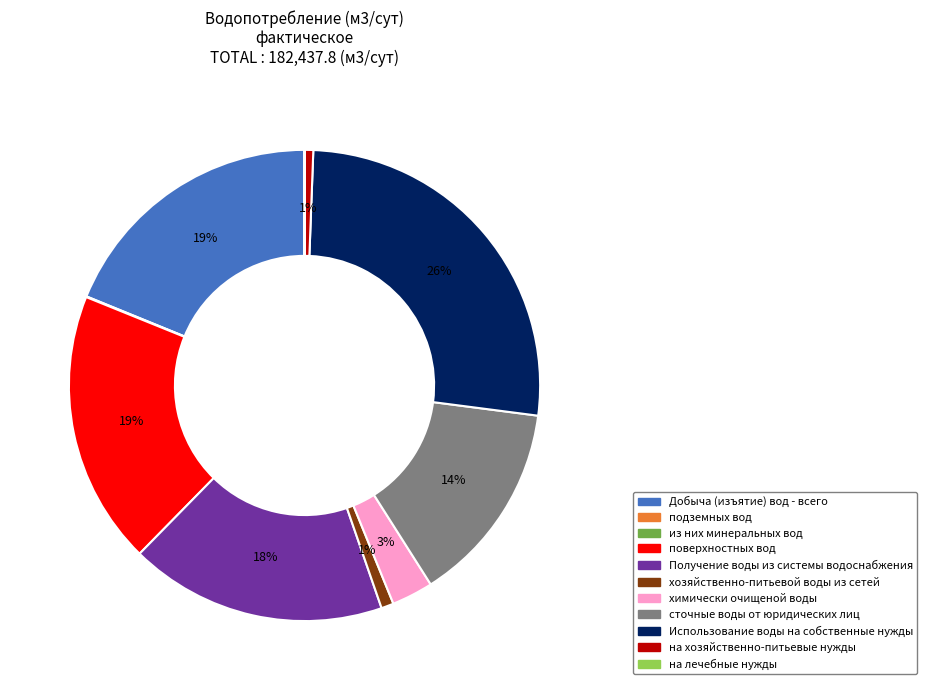

To the nearest percent, what is the average slice percentage?

9%